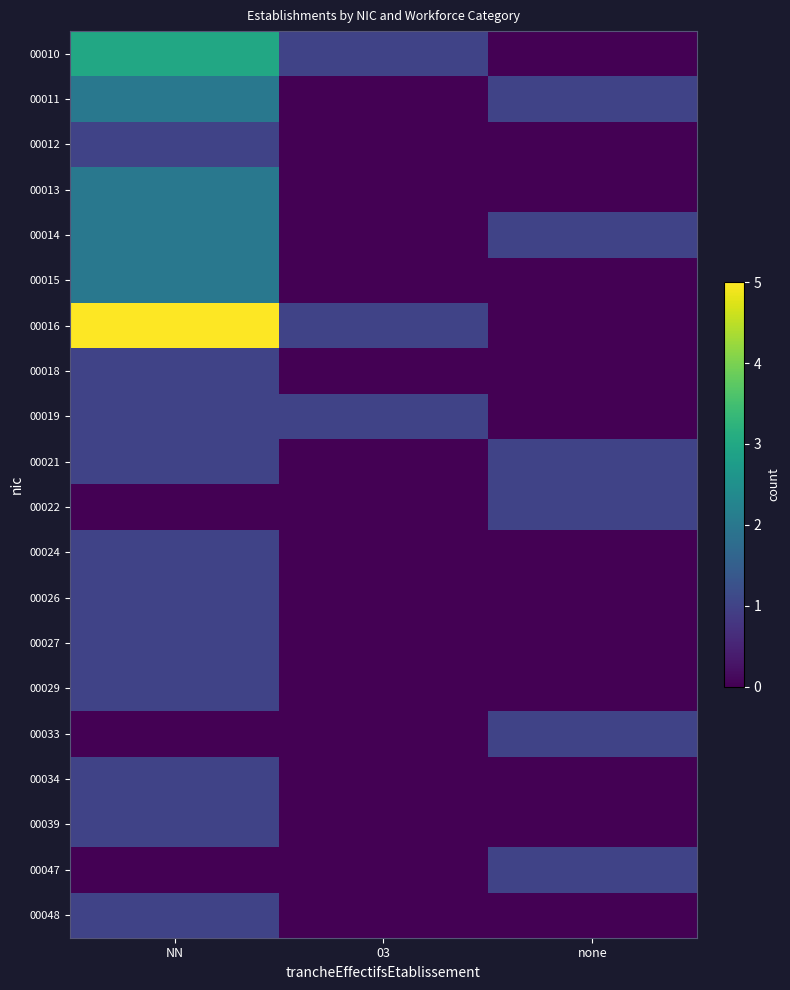

Reading right to left, what are all the values shown in this chart?

00010: none=0	03=1	NN=3
00011: none=1	03=0	NN=2
00012: none=0	03=0	NN=1
00013: none=0	03=0	NN=2
00014: none=1	03=0	NN=2
00015: none=0	03=0	NN=2
00016: none=0	03=1	NN=5
00018: none=0	03=0	NN=1
00019: none=0	03=1	NN=1
00021: none=1	03=0	NN=1
00022: none=1	03=0	NN=0
00024: none=0	03=0	NN=1
00026: none=0	03=0	NN=1
00027: none=0	03=0	NN=1
00029: none=0	03=0	NN=1
00033: none=1	03=0	NN=0
00034: none=0	03=0	NN=1
00039: none=0	03=0	NN=1
00047: none=1	03=0	NN=0
00048: none=0	03=0	NN=1